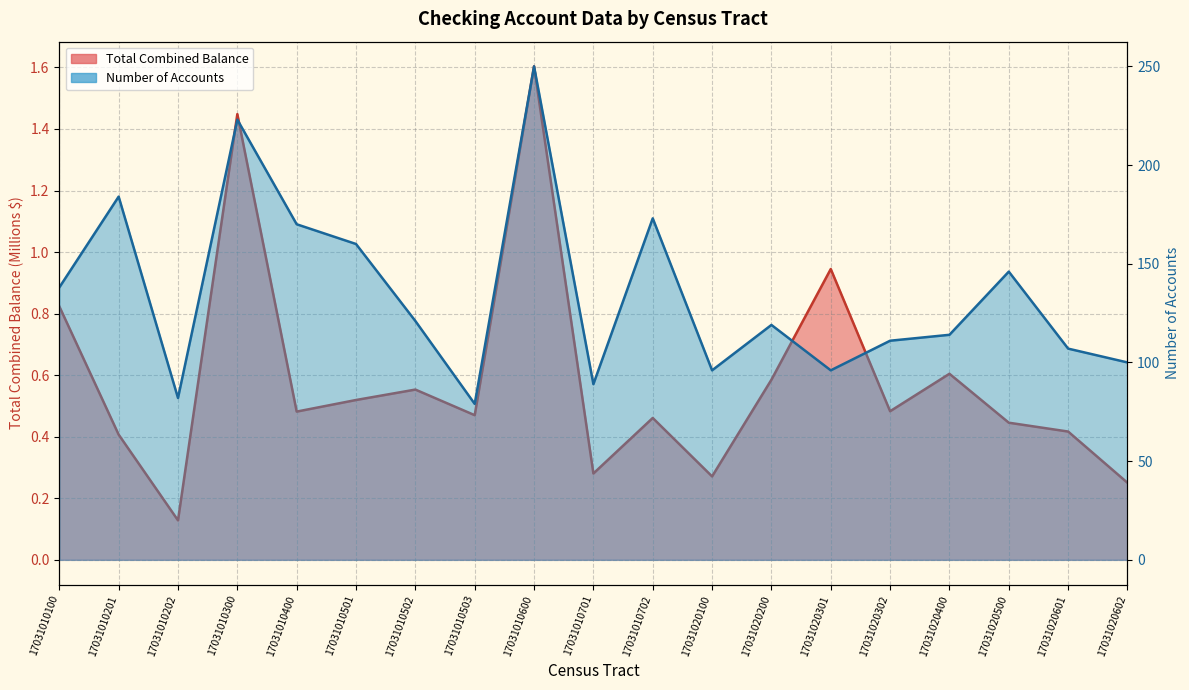

What are all the series names shown in the legend?

Total Combined Balance, Number of Accounts